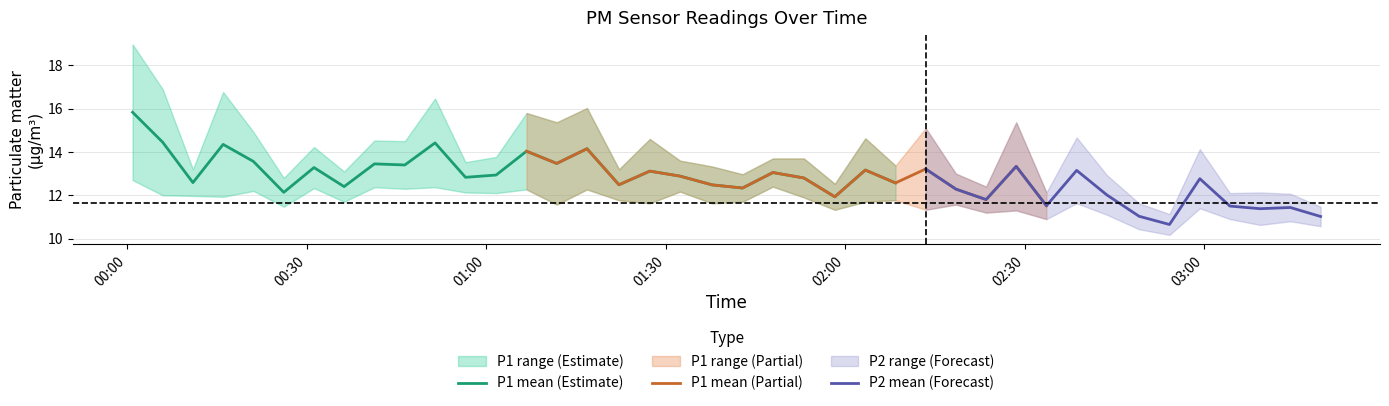

What is the highest value of the P1 mean (Estimate) series?

15.8